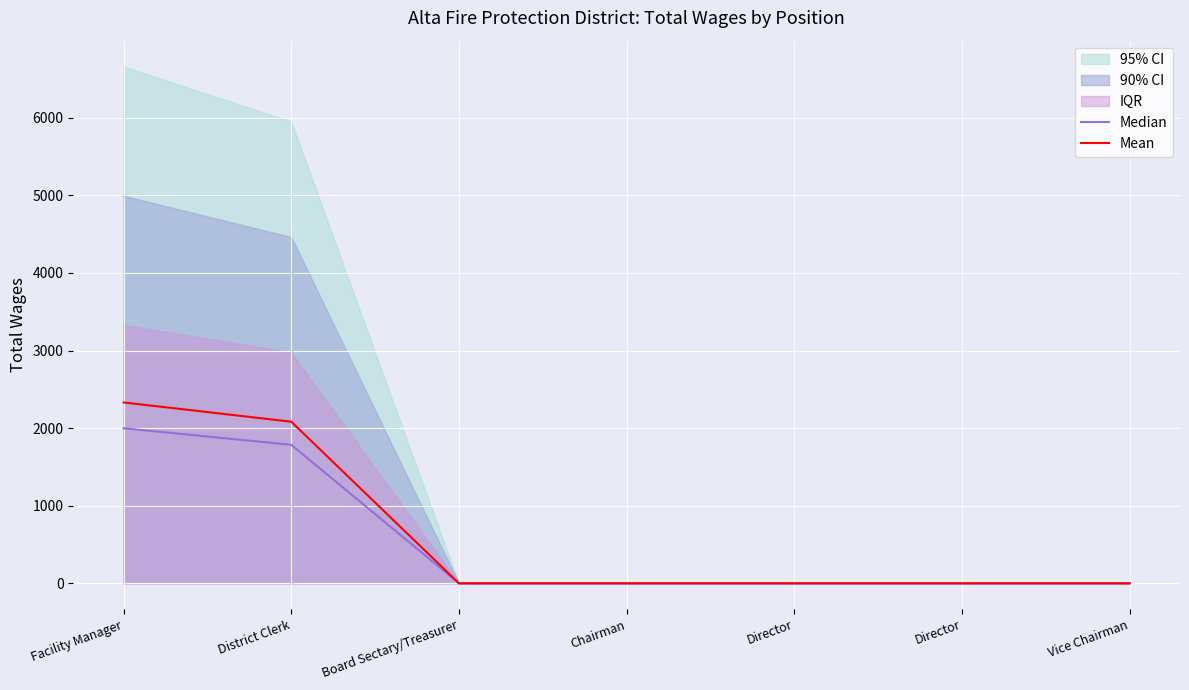

Reading left to right, list all the values displayed in this chart.

Median: Facility Manager=1998.0	District Clerk=1785.0	Board Sectary/Treasurer=0.0	Chairman=0.0	Director=0.0	Director=0.0	Vice Chairman=0.0
Mean: Facility Manager=2331.0	District Clerk=2082.5	Board Sectary/Treasurer=0.0	Chairman=0.0	Director=0.0	Director=0.0	Vice Chairman=0.0